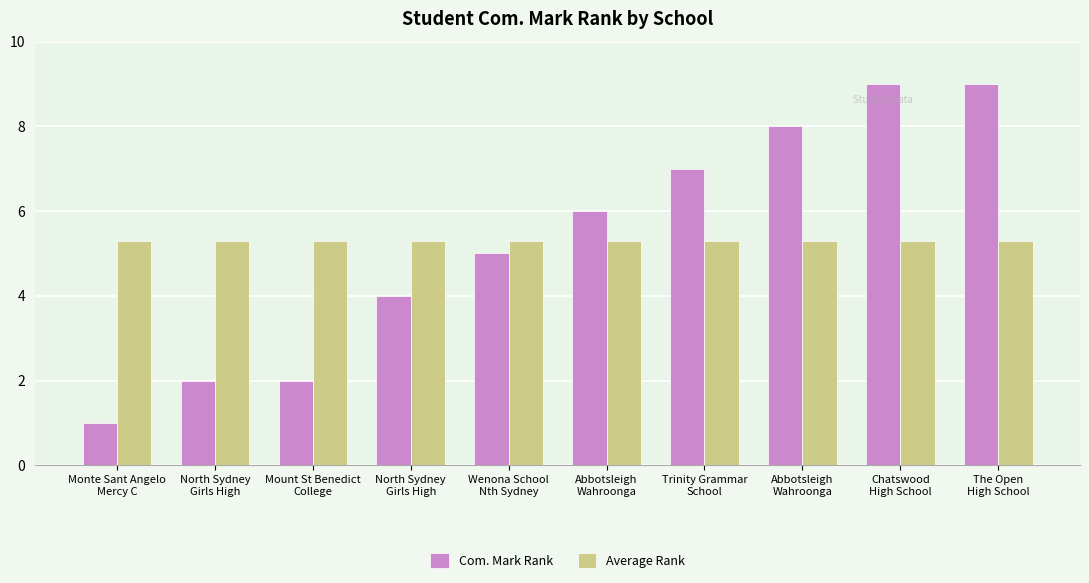

What is the label of the 2nd bar from the right?

Chatswood
High School